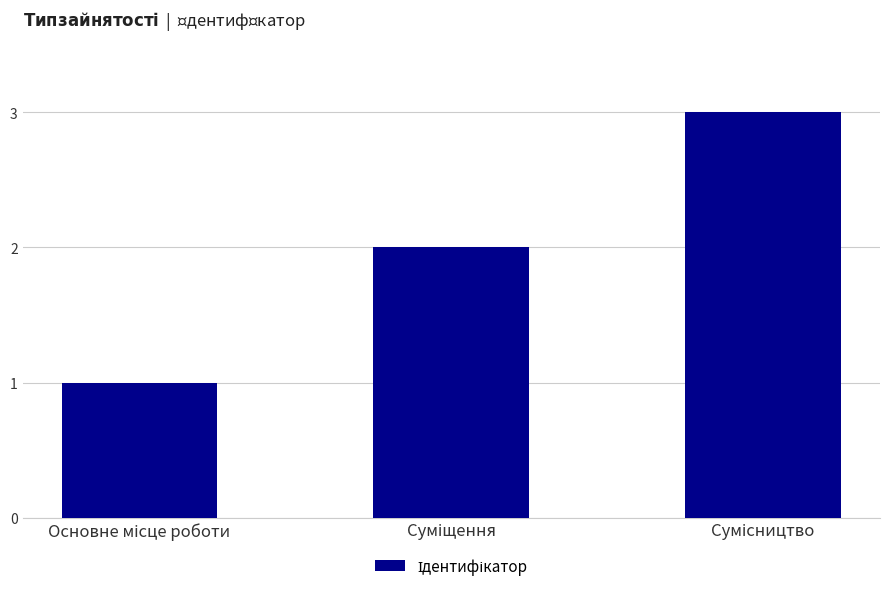

Count the number of categories in the chart.

3